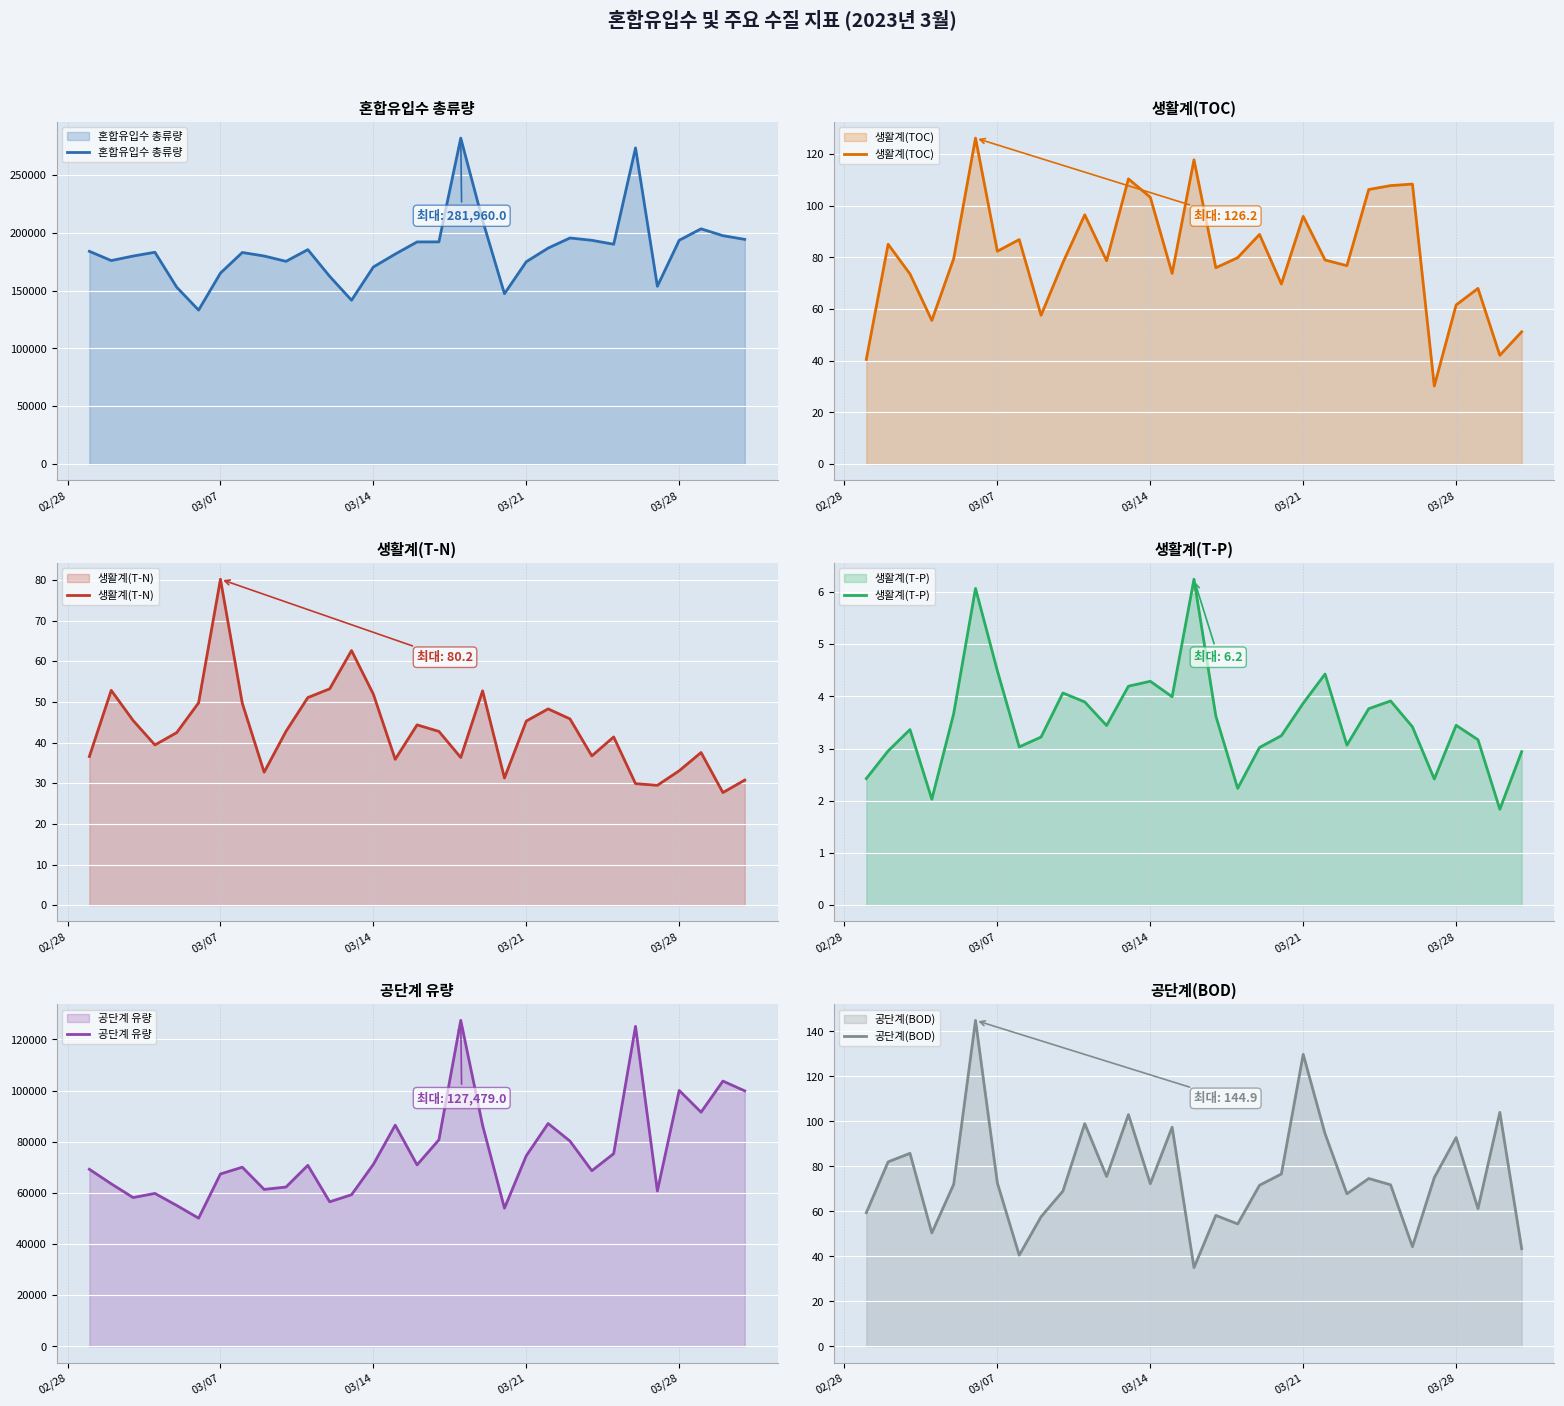

How many data points in 생활계(TOC) are less than 79?

15